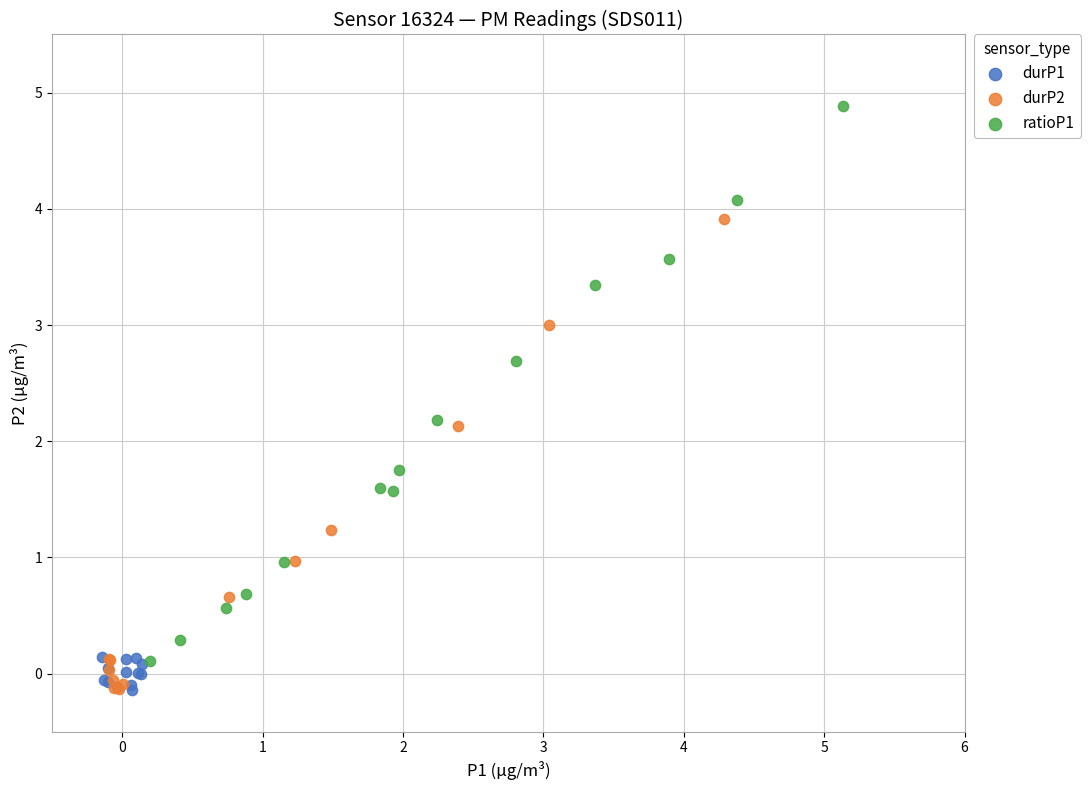

Which series contains the highest Y value?

ratioP1